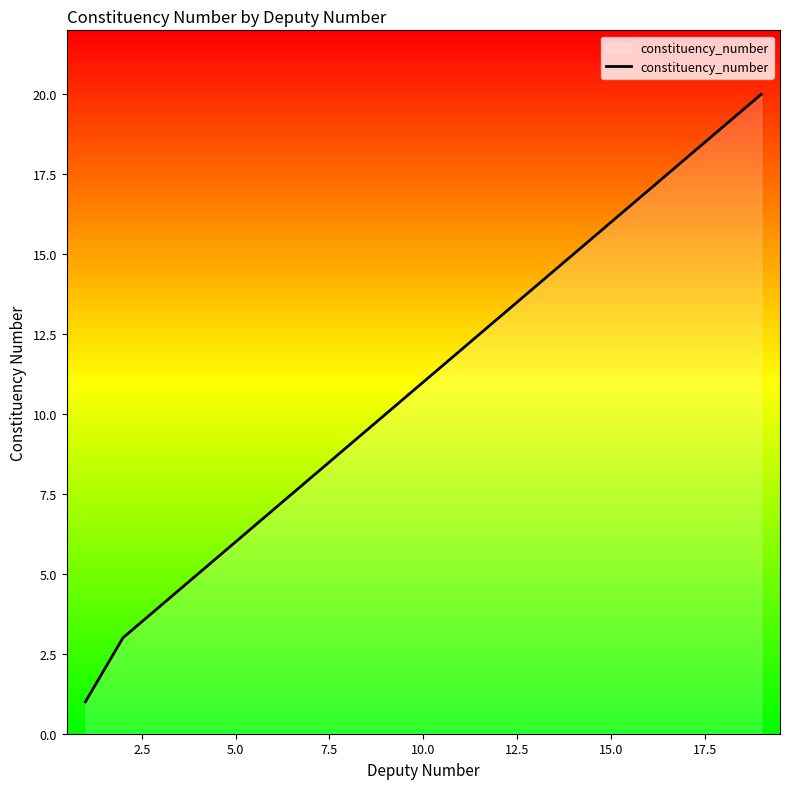

What is the greatest value displayed?

20